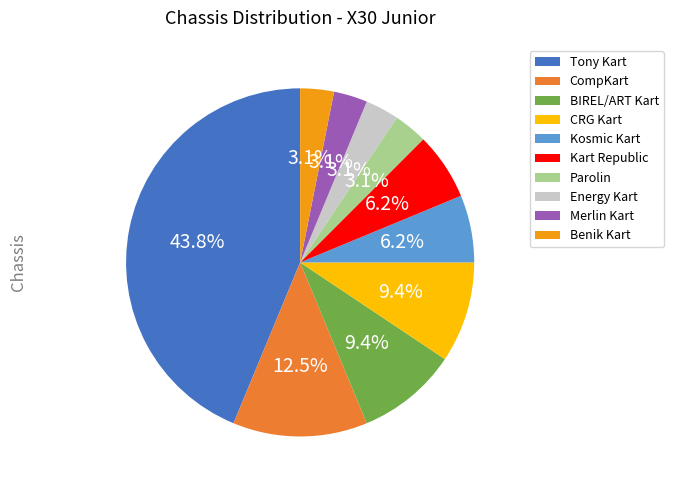

The BIREL/ART Kart slice represents 28% of the pie. True or false?

False